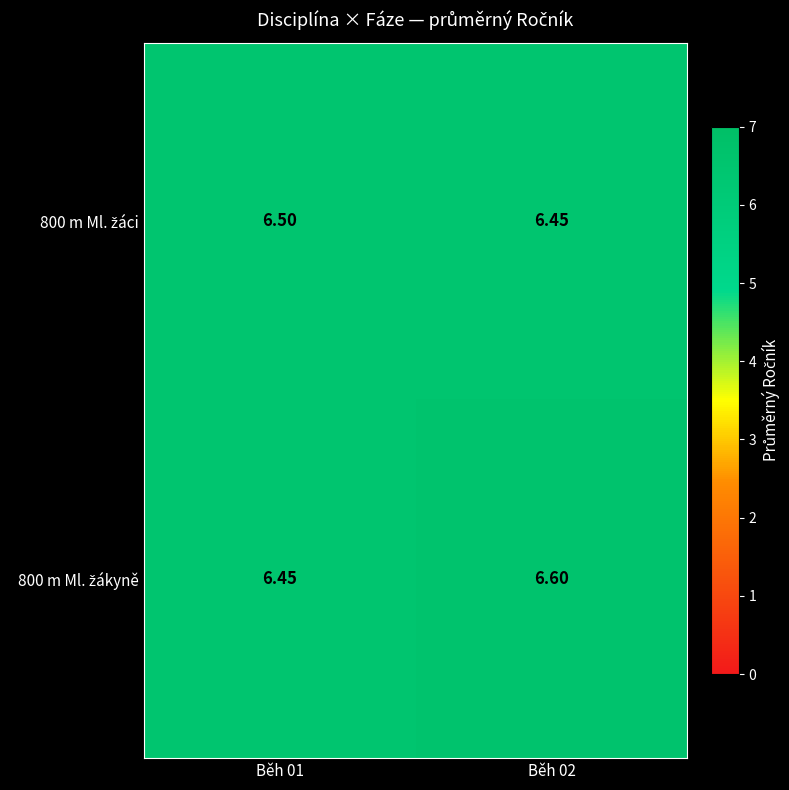

What is the greatest value displayed?

6.6